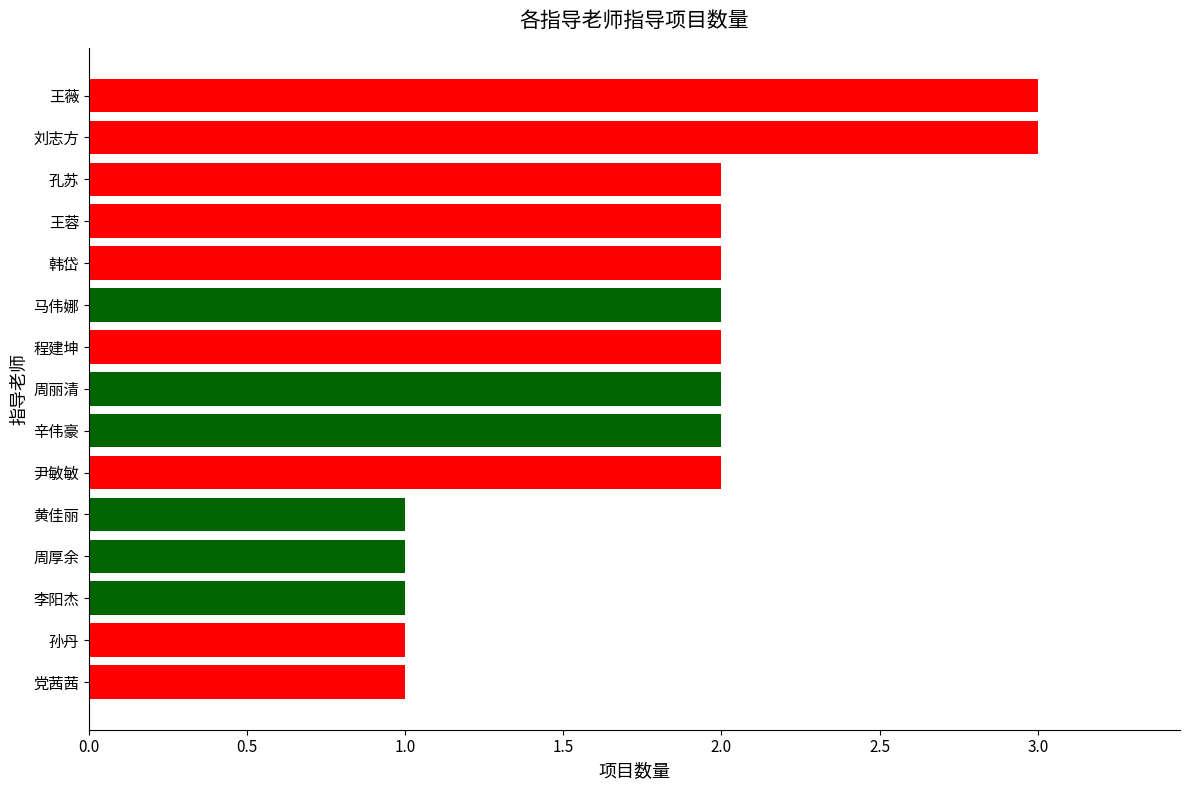

Reading top to bottom, what are all the values shown in this chart?

3	3	2	2	2	2	2	2	2	2	1	1	1	1	1